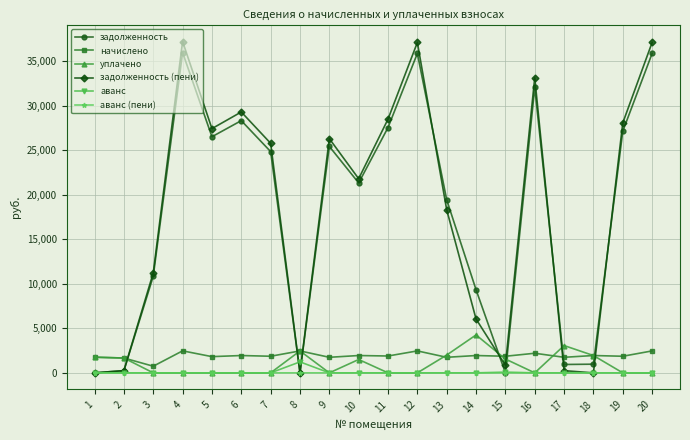

True or false: задолженность has more than 0 interior local peaks.

True